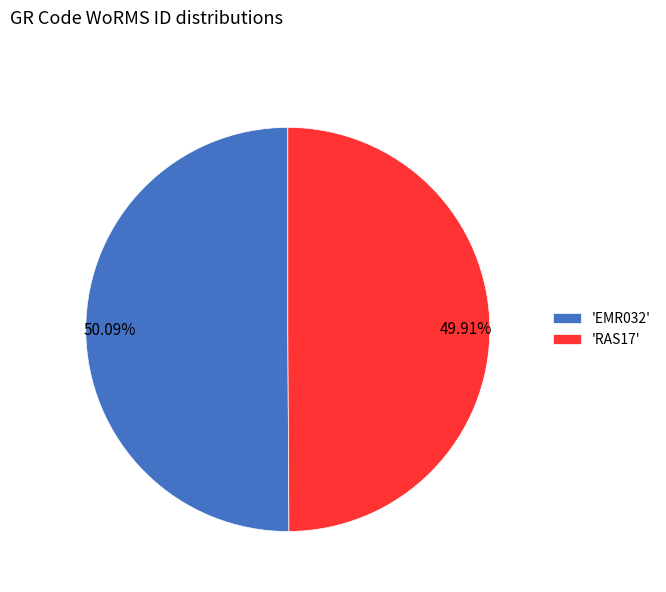

How many segments does this pie chart have?

2